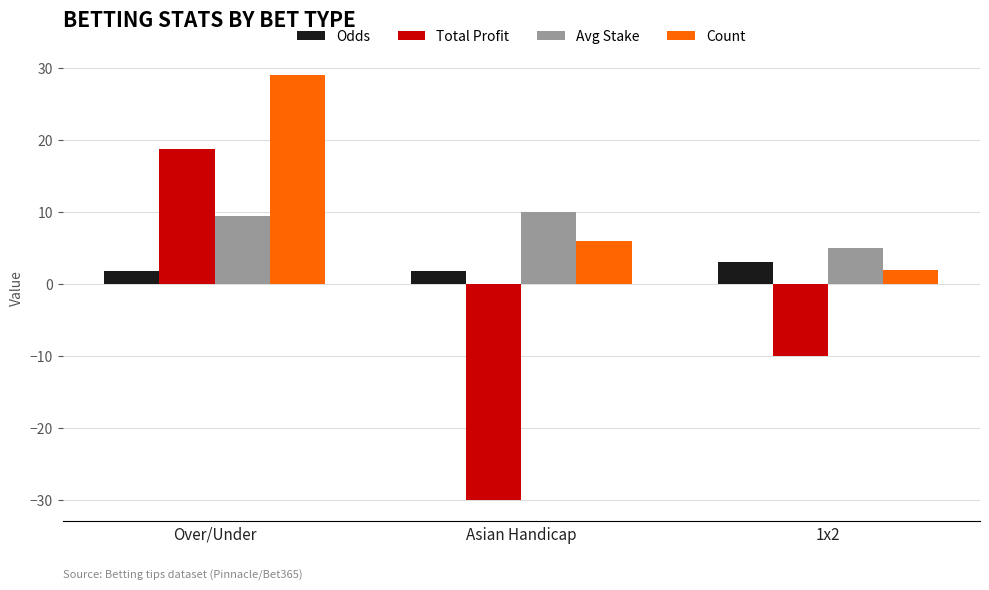

What is the difference between the Total Profit values at Over/Under and 1x2?

28.7